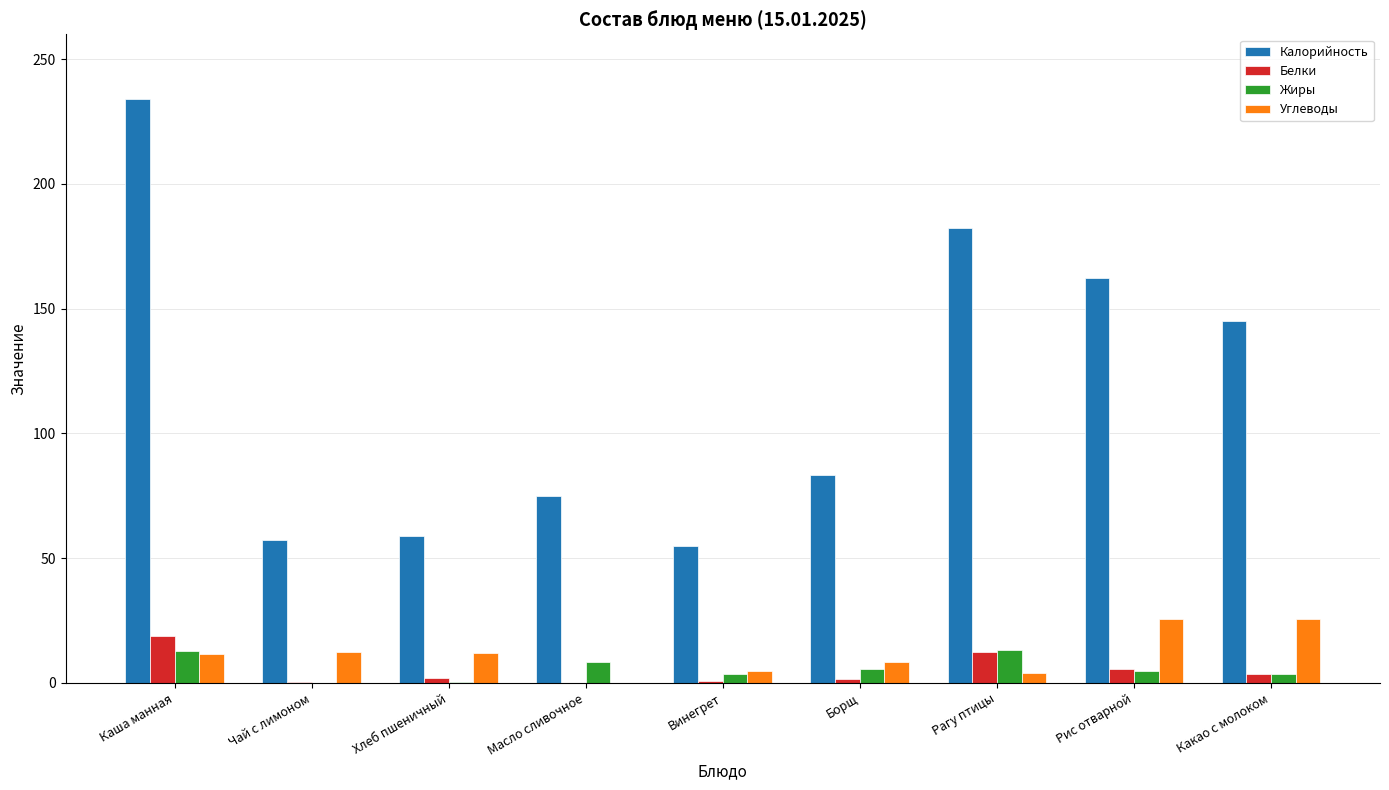

The Калорийность series shows 120.0 at Борщ. True or false?

False